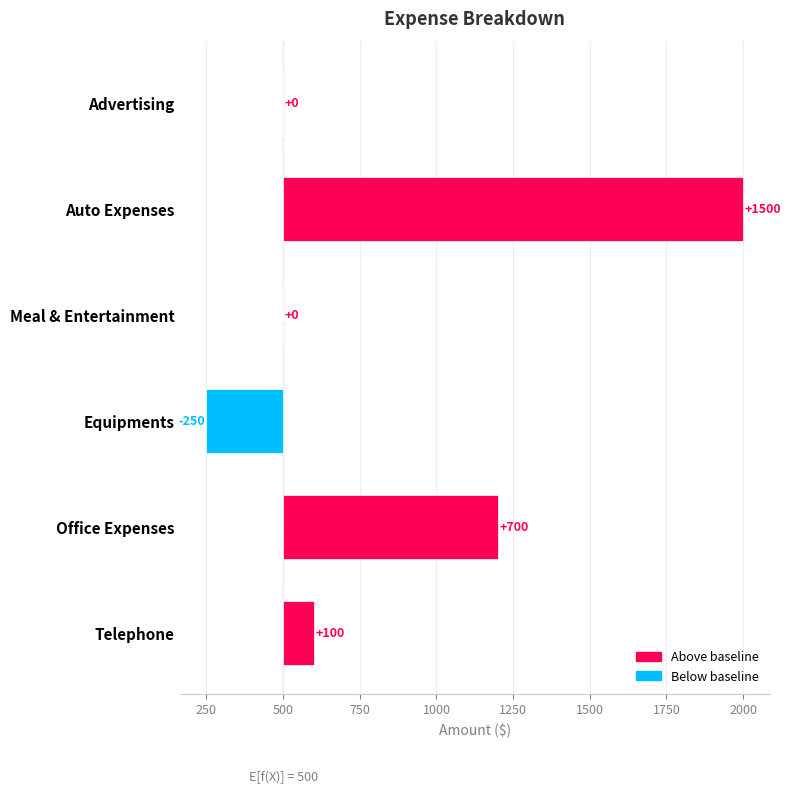

What is the change in value from Auto Expenses to Telephone?

-1400